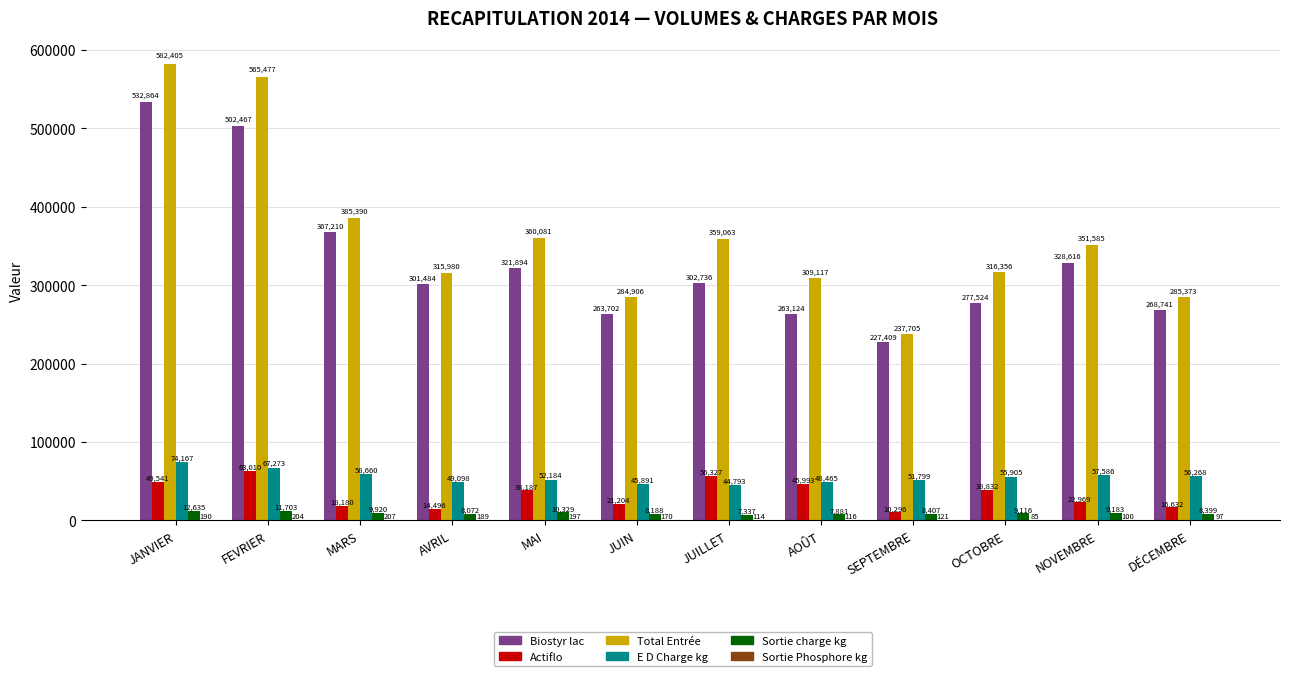

Is the value of Sortie charge kg at JUIN greater than the value of Biostyr lac at OCTOBRE?

No